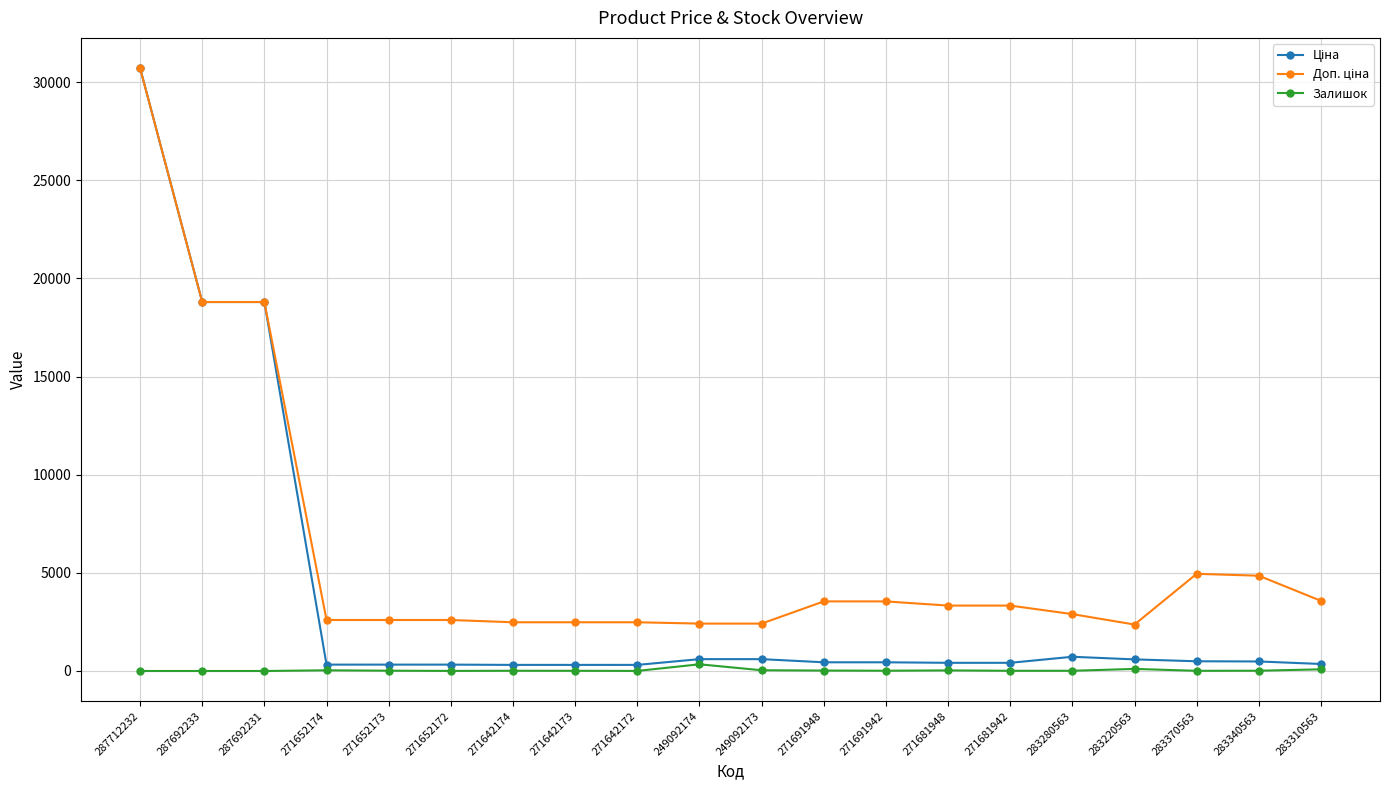

At which category is the sum across all series the highest?

287712232